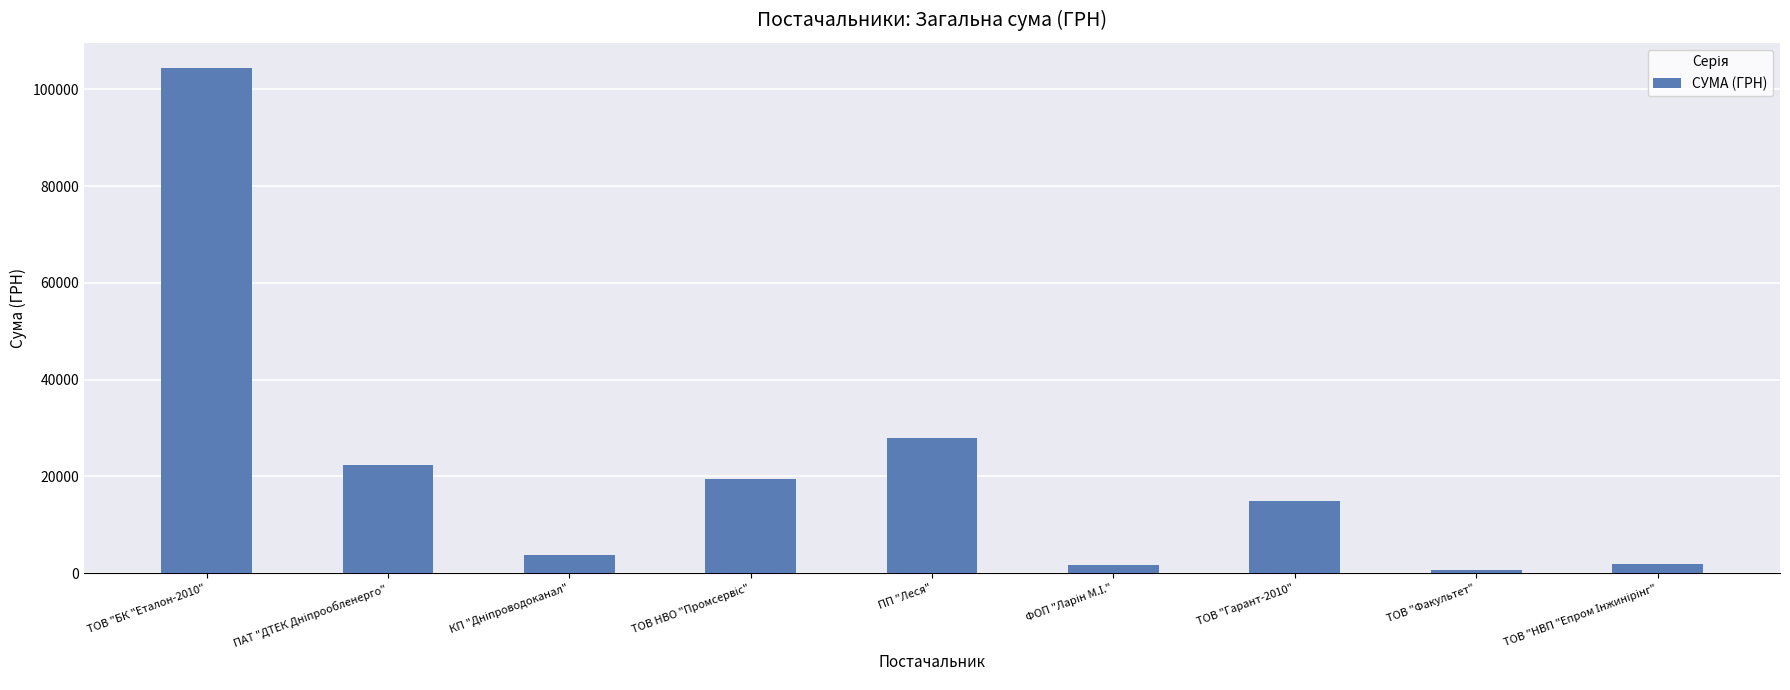

What is the sum of all values?

197435.5